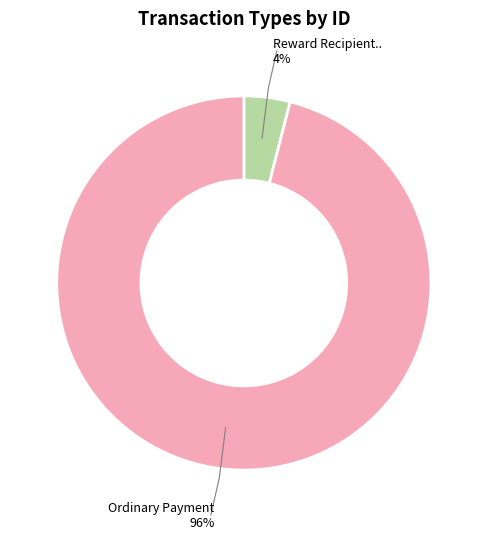

How many slices are in this pie chart?

2